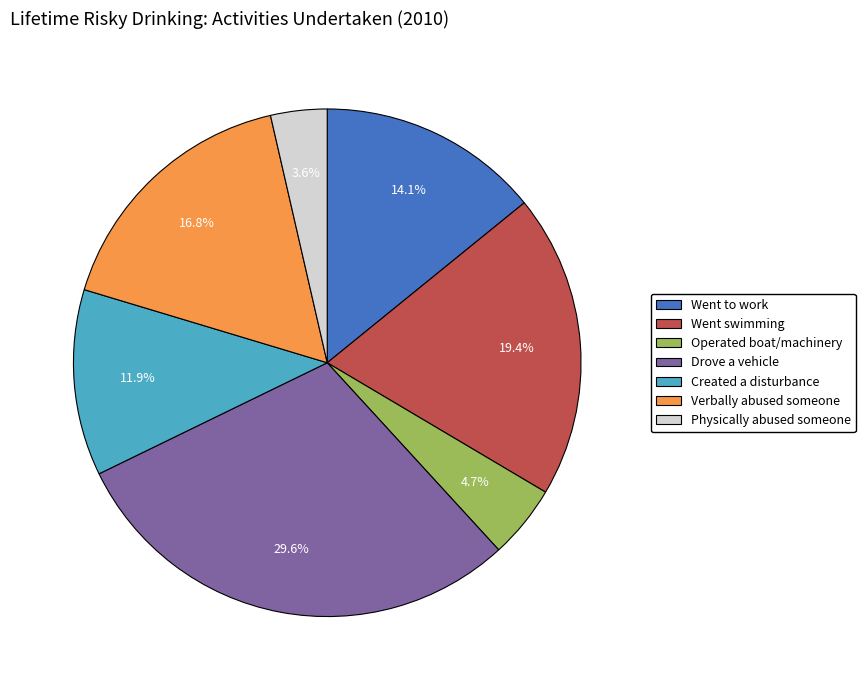

To the nearest percent, what is the average slice percentage?

14%